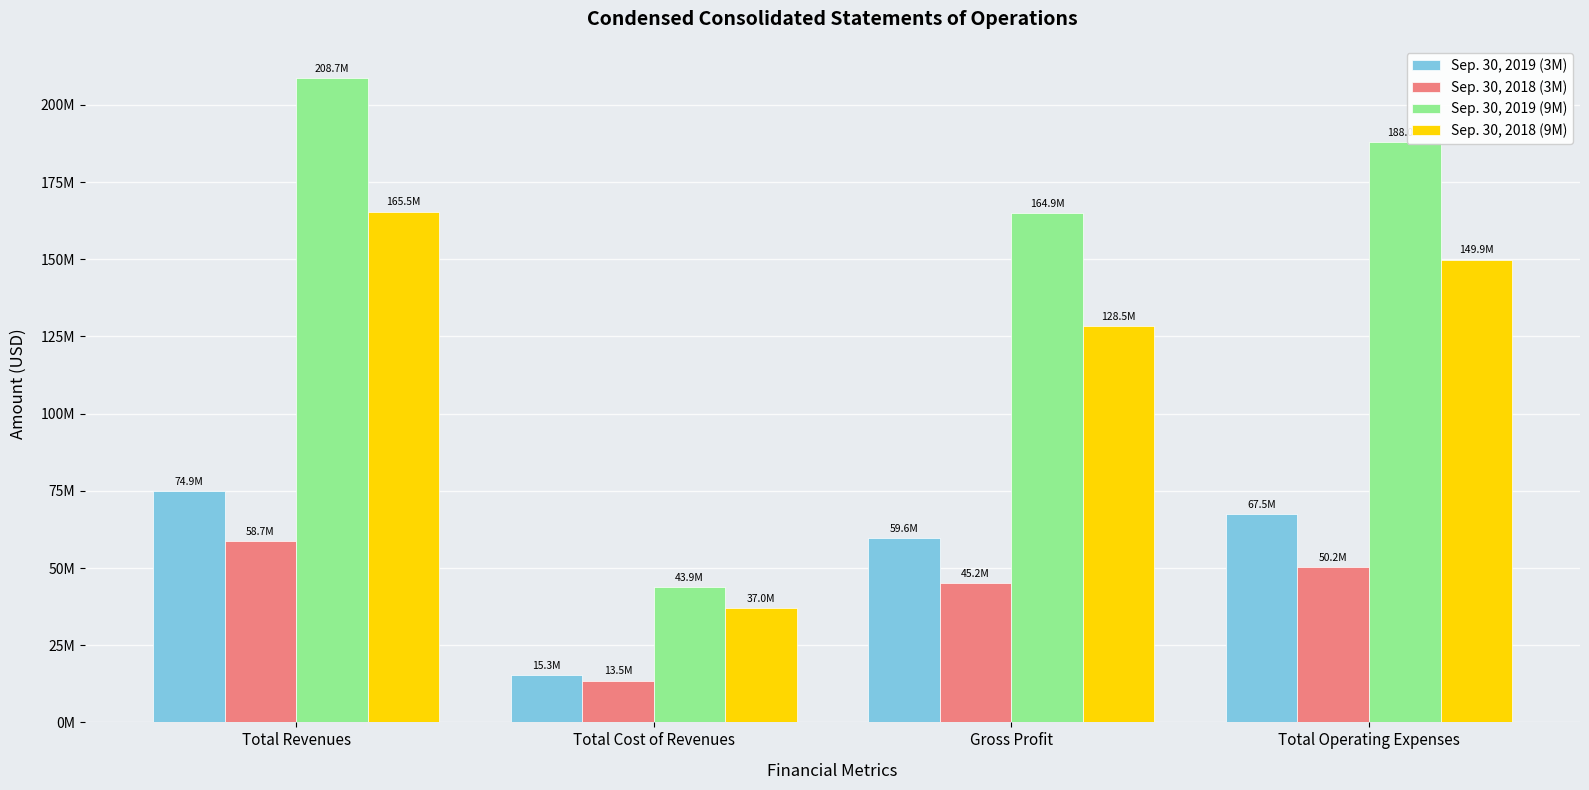

What are all the series names shown in the legend?

Sep. 30, 2019 (3M), Sep. 30, 2018 (3M), Sep. 30, 2019 (9M), Sep. 30, 2018 (9M)